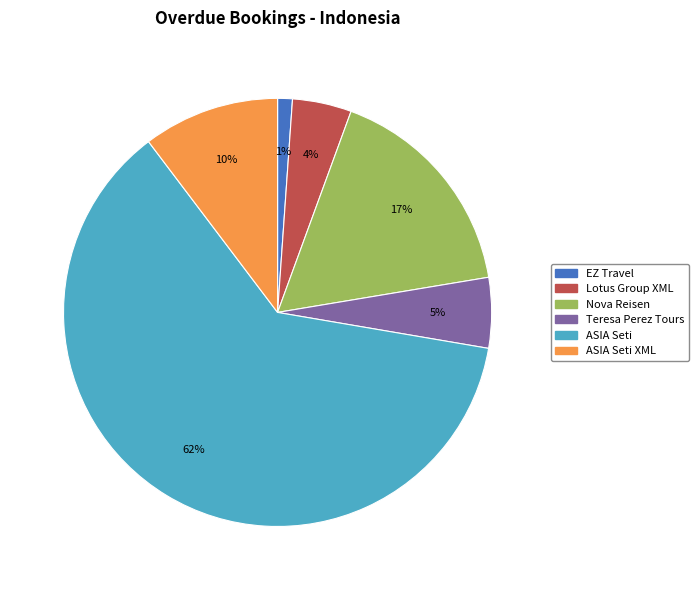

Is there a majority slice in this chart?

Yes